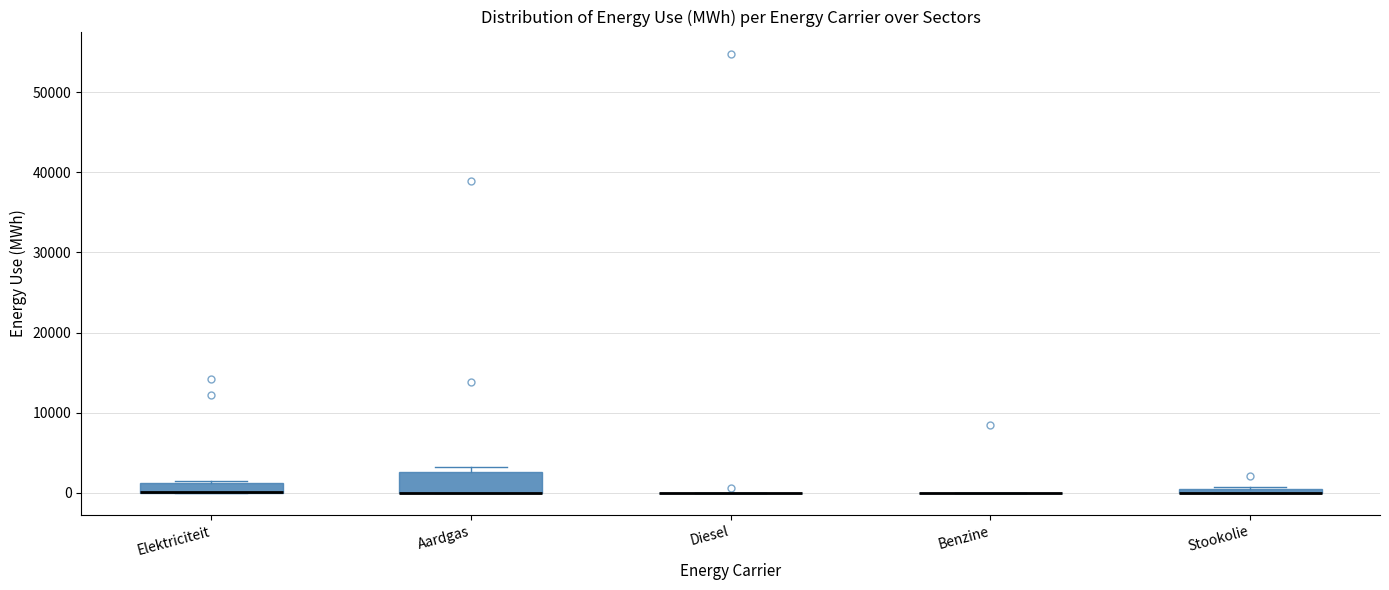

Where is the lower edge of the box for Elektriciteit on the y-axis? The values are not printed on the chart, so give them approximately, as read against the axis.

0